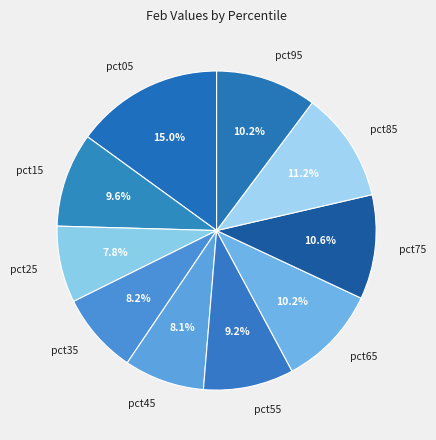

How many segments does this pie chart have?

10